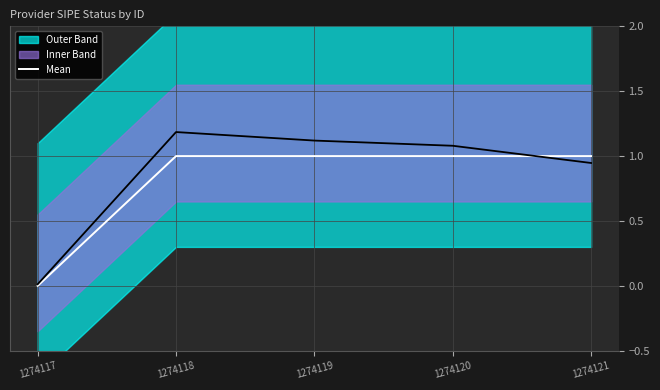

Reading right to left, transcribe all the data shown in this chart.

1274121=1	1274120=1	1274119=1	1274118=1	1274117=0